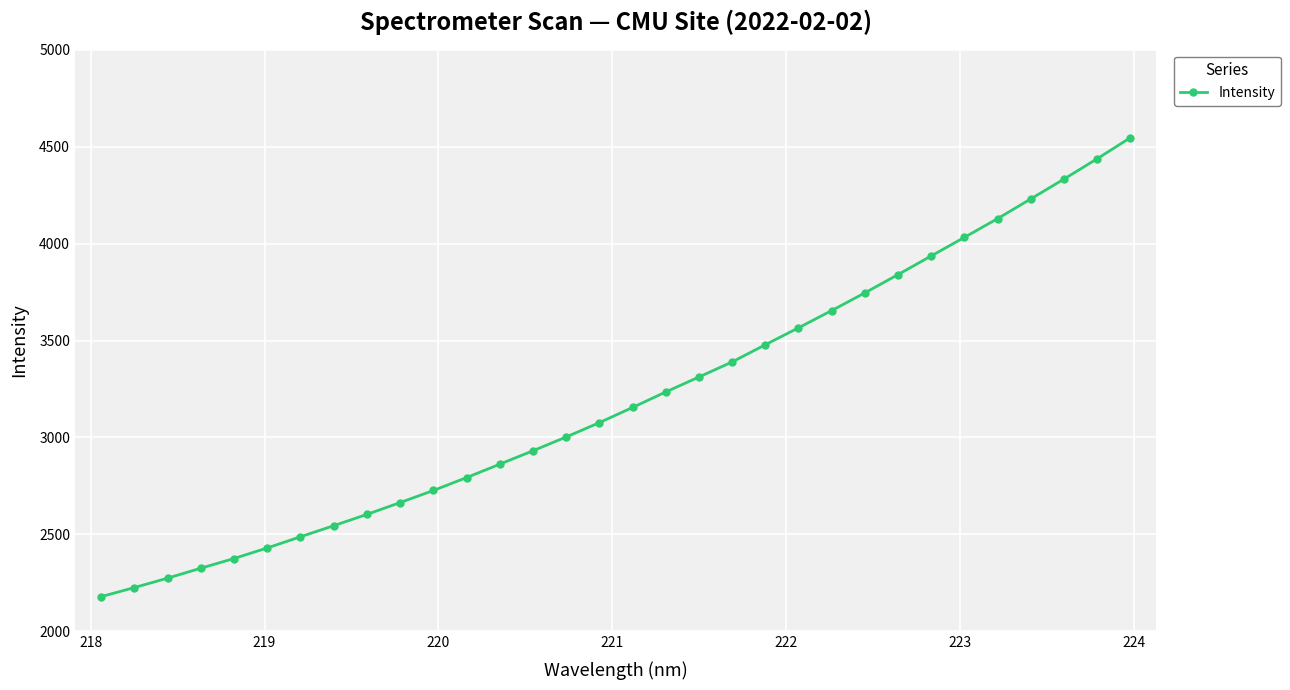

Reading left to right, extract all data points from this chart.

2178.9	2225.6	2274.2	2325.6	2375.7	2430.1	2487.7	2544.9	2603.2	2664.2	2726.6	2793.0	2862.2	2931.4	3002.5	3076.6	3154.8	3234.7	3312.0	3389.6	3478.3	3565.8	3654.7	3745.8	3840.3	3936.5	4032.1	4128.7	4230.4	4332.7	4437.3	4545.7